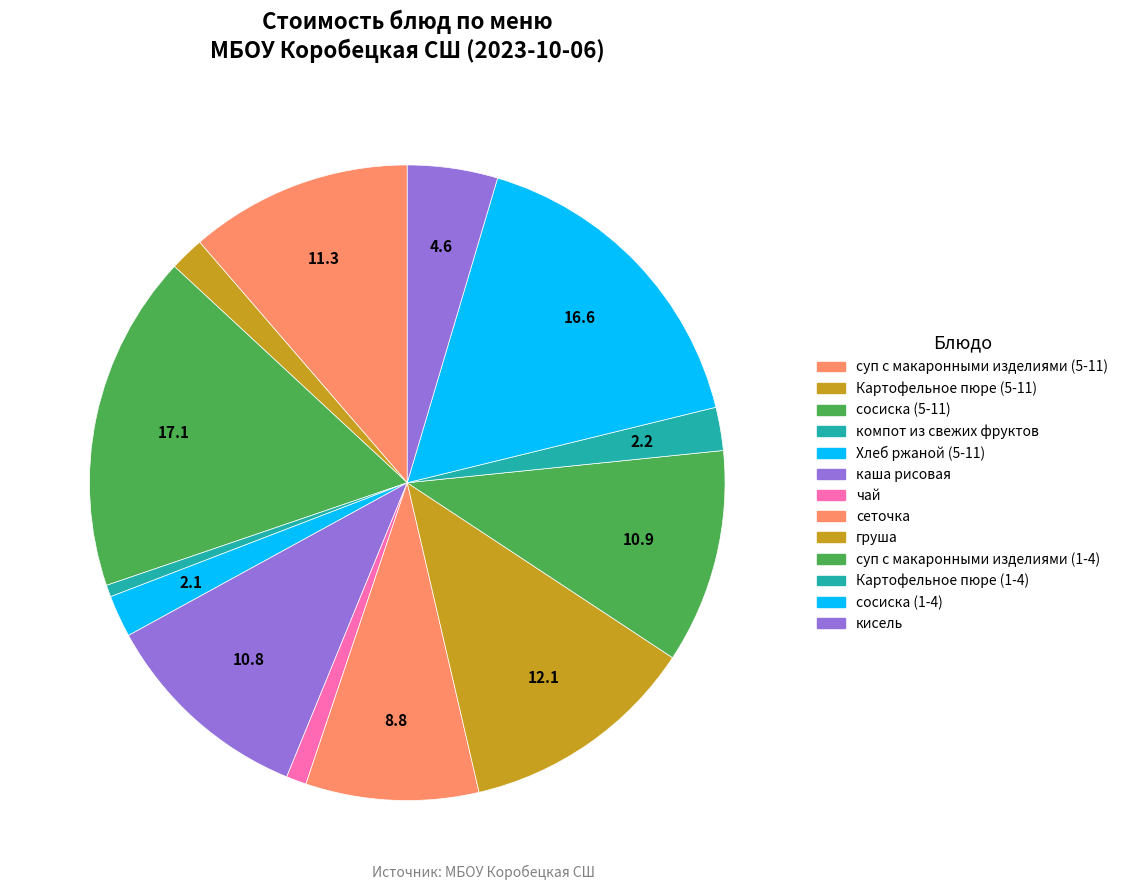

How many slices are in this pie chart?

13